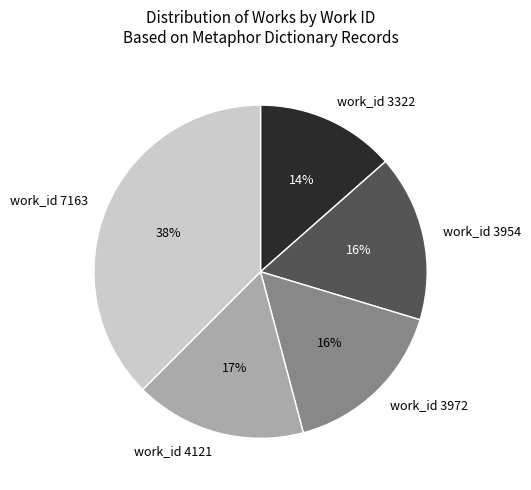

Which slice is the smallest?

work_id 3322